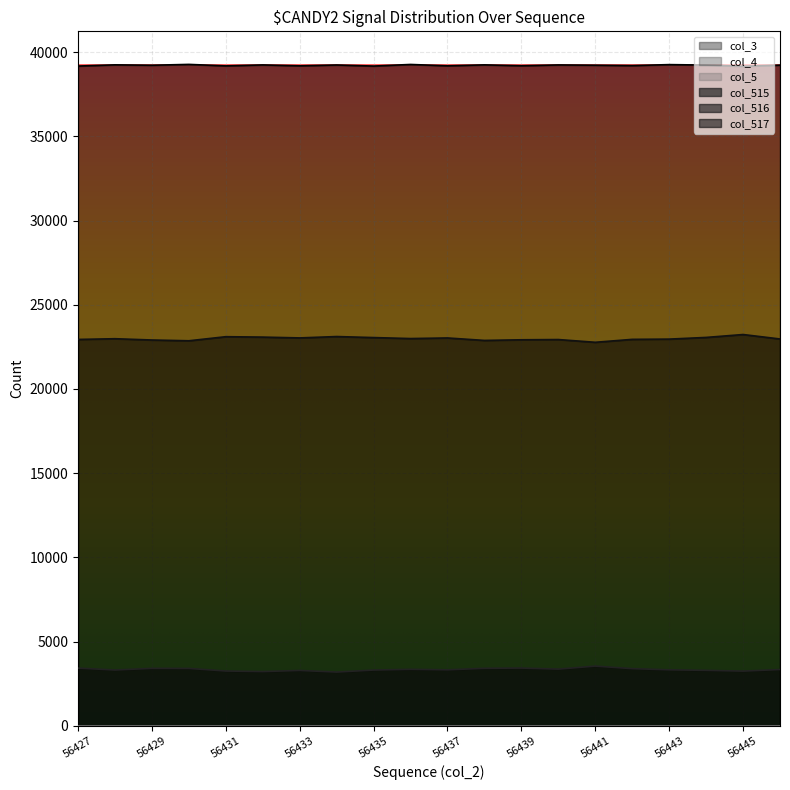

At which category is the sum across all series the highest?

56445